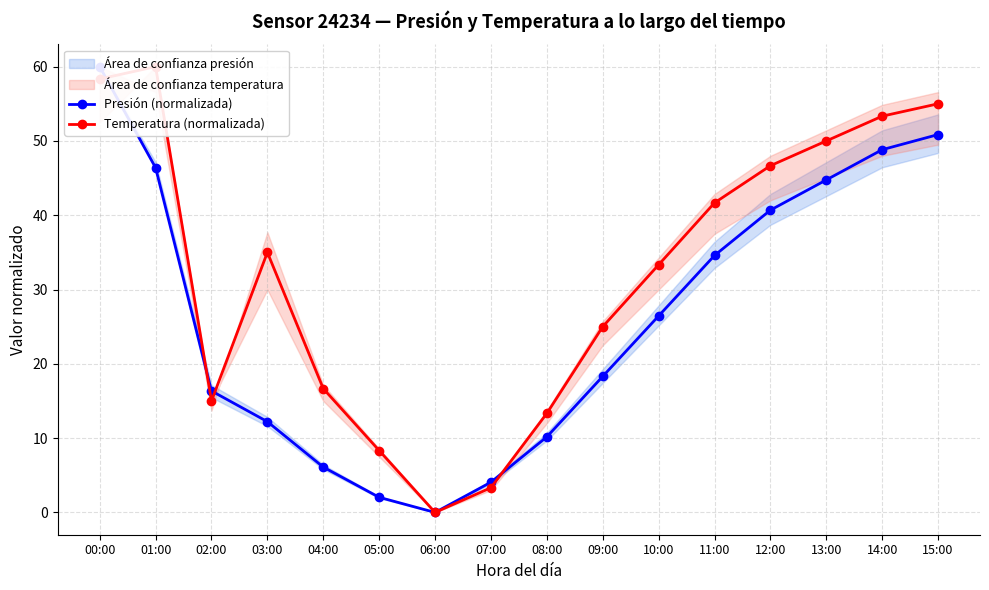

What is the spread (max minus min) of values at 03:00?

22.8